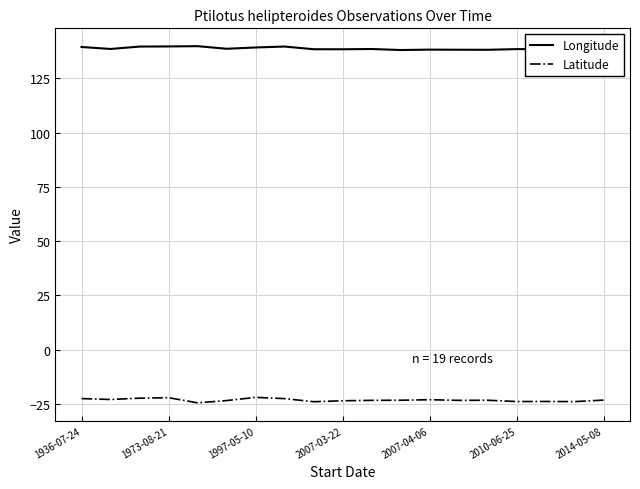

What is the lowest value of the Latitude series?

-24.5